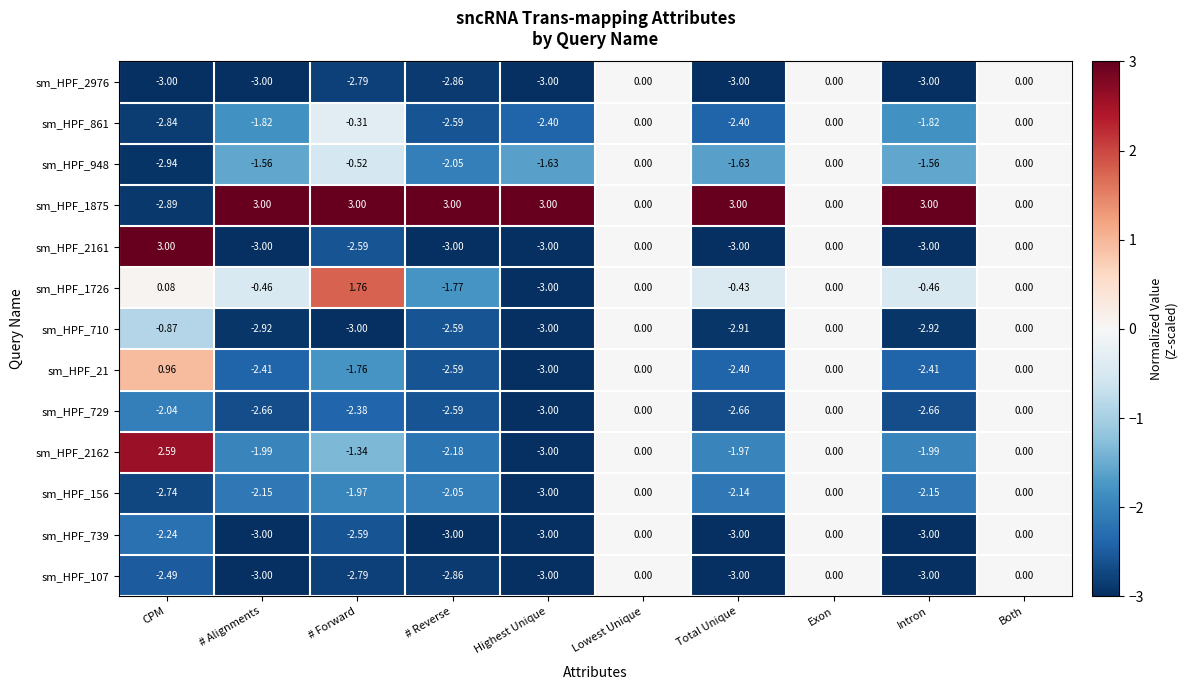

Is the value of sm_HPF_1875 at Lowest Unique greater than the value of sm_HPF_2161 at # Reverse?

Yes